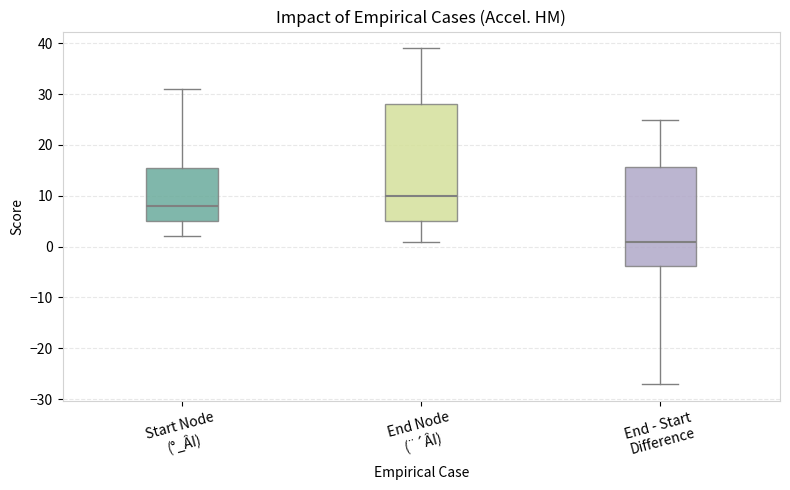

Reading left to right, read every box against the y-axis: the position of its median line, the range the box covers, and the ends of its whiskers. The values are not printed on the chart, so give them approximately, as read against the axis.

Start Node (°_ÂI): median 8, box 5 to 16, whiskers 2 to 31
End Node (¨´ÂI): median 10, box 5 to 28, whiskers 1 to 39
End - Start Difference: median 1, box -4 to 16, whiskers -27 to 25